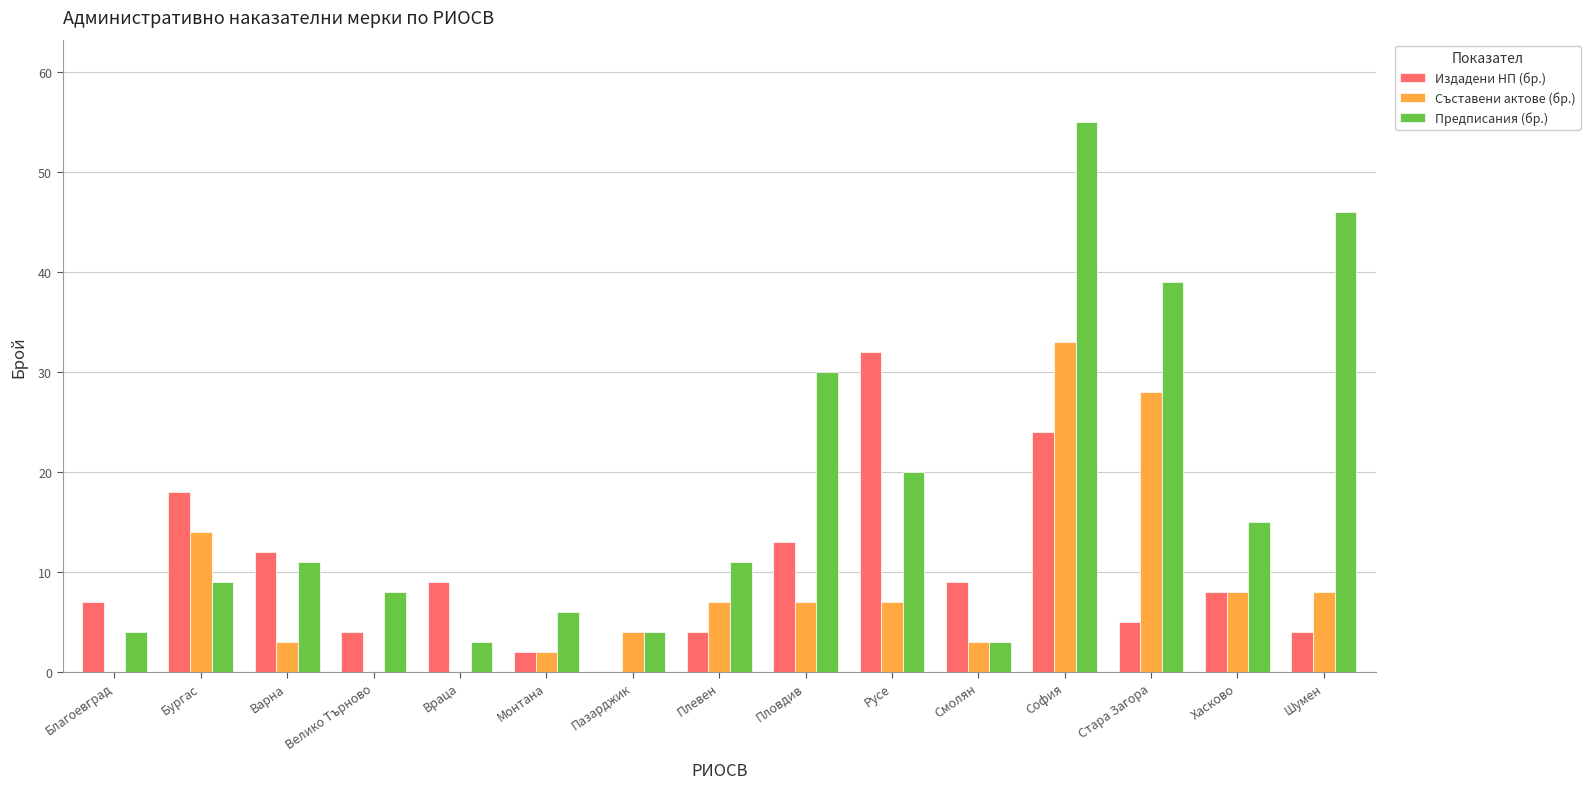

Is it true that Предписания (бр.) equals 9 at Бургас?

True